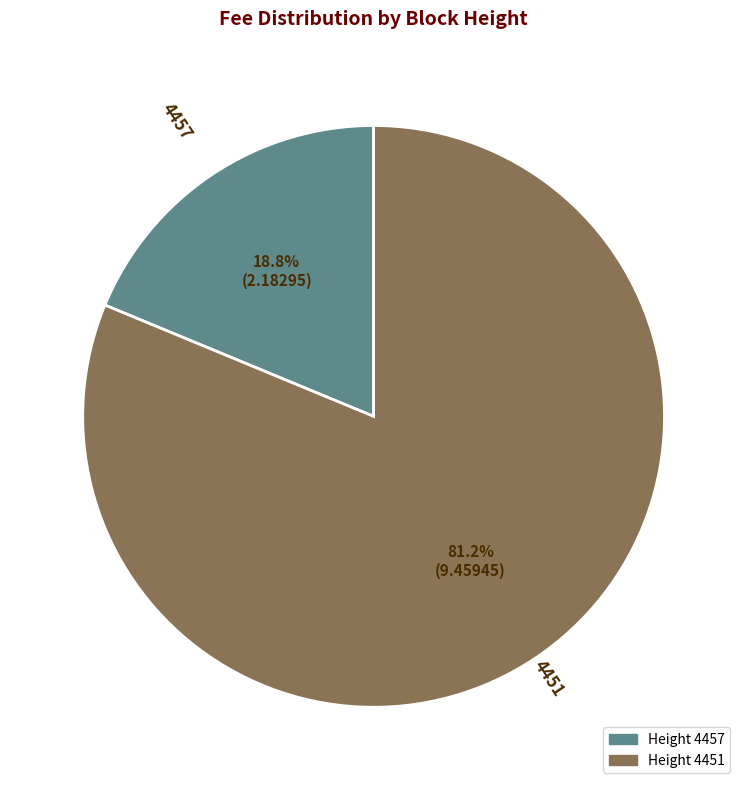

Is there any slice that represents more than half of the pie?

Yes